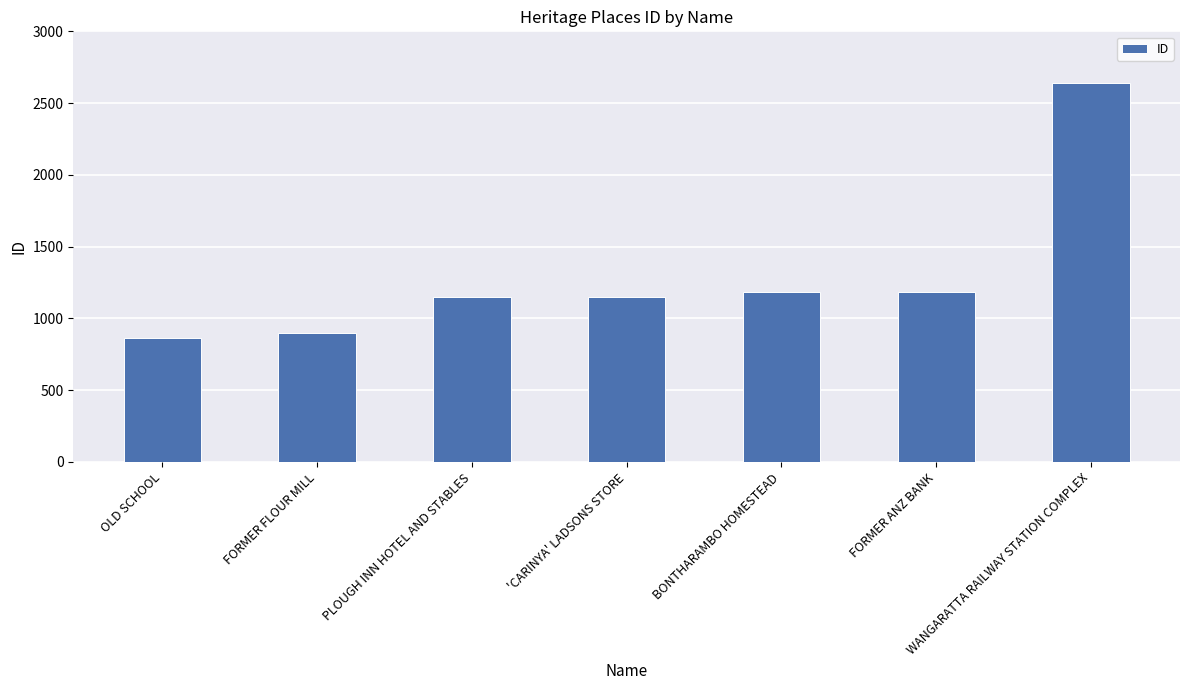

Approximately how many times larger is the value at WANGARATTA RAILWAY STATION COMPLEX compared to PLOUGH INN HOTEL AND STABLES?

2.3